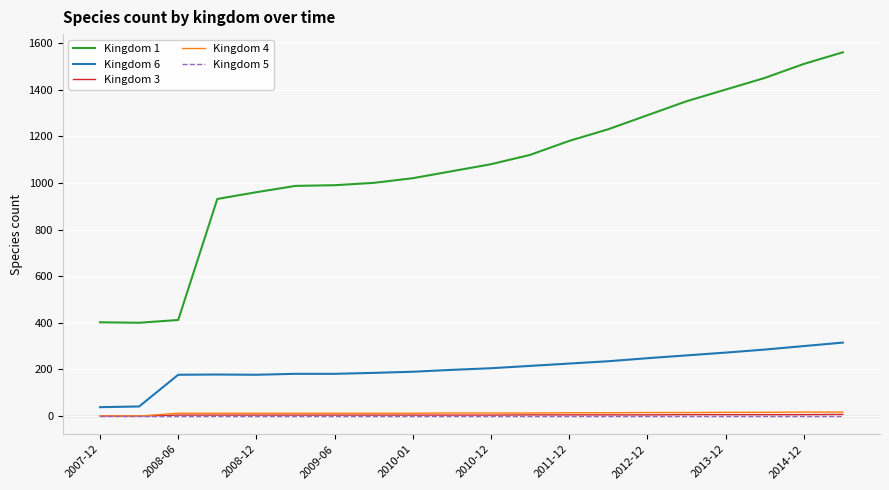

What are all the series names shown in the legend?

Kingdom 1, Kingdom 6, Kingdom 3, Kingdom 4, Kingdom 5